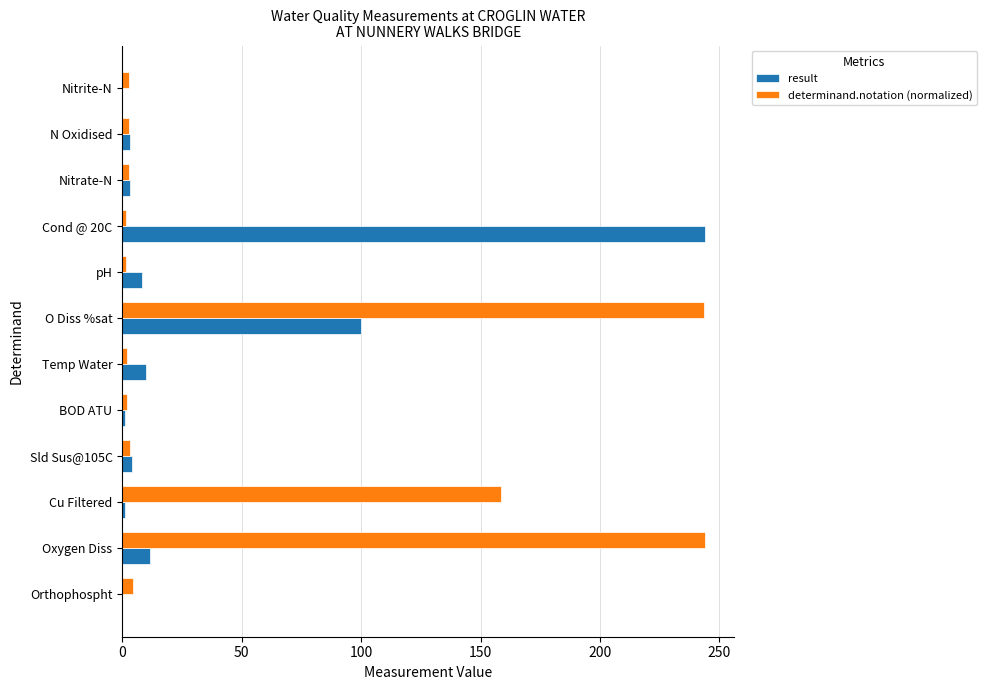

At which label is result closest to 122?

O Diss %sat